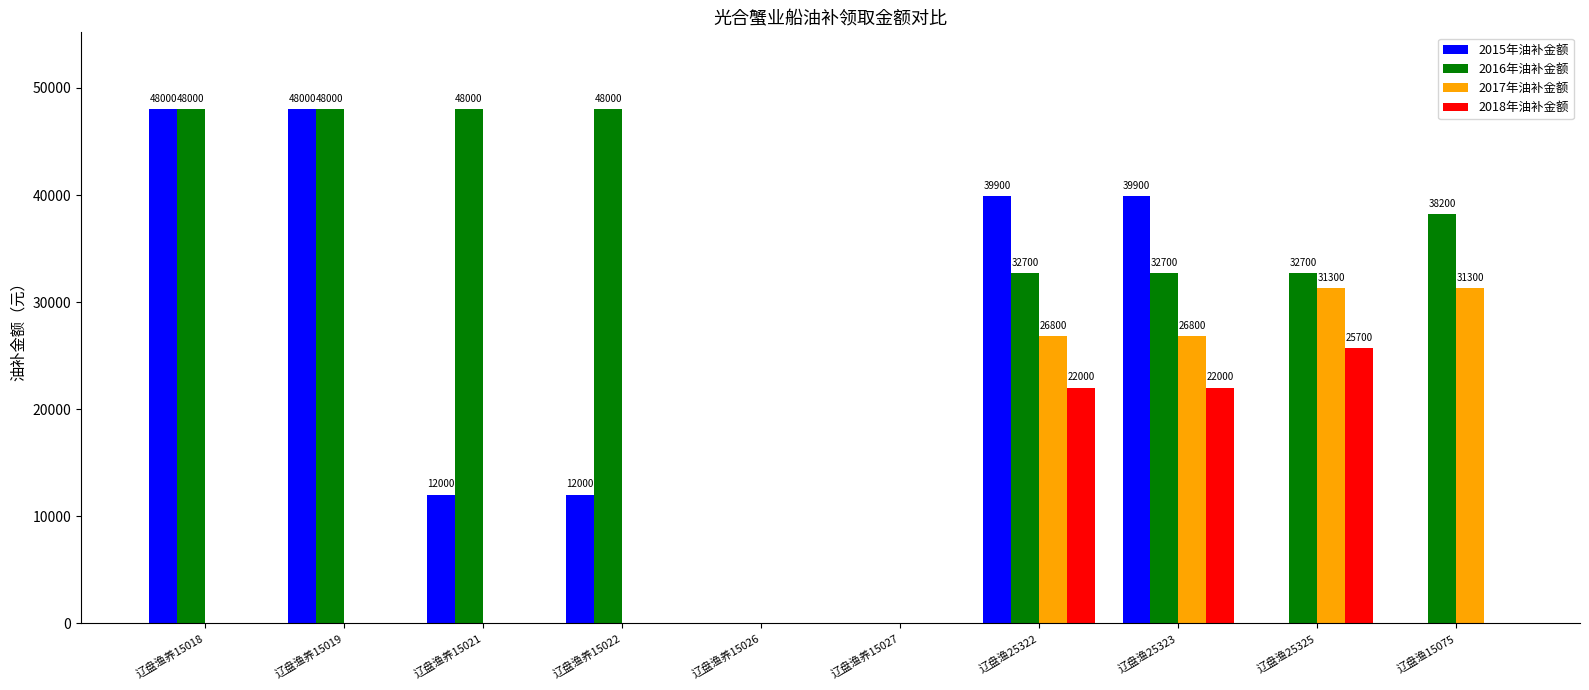

Which category has the highest value in the 2018年油补金额 series?

辽盘渔25325